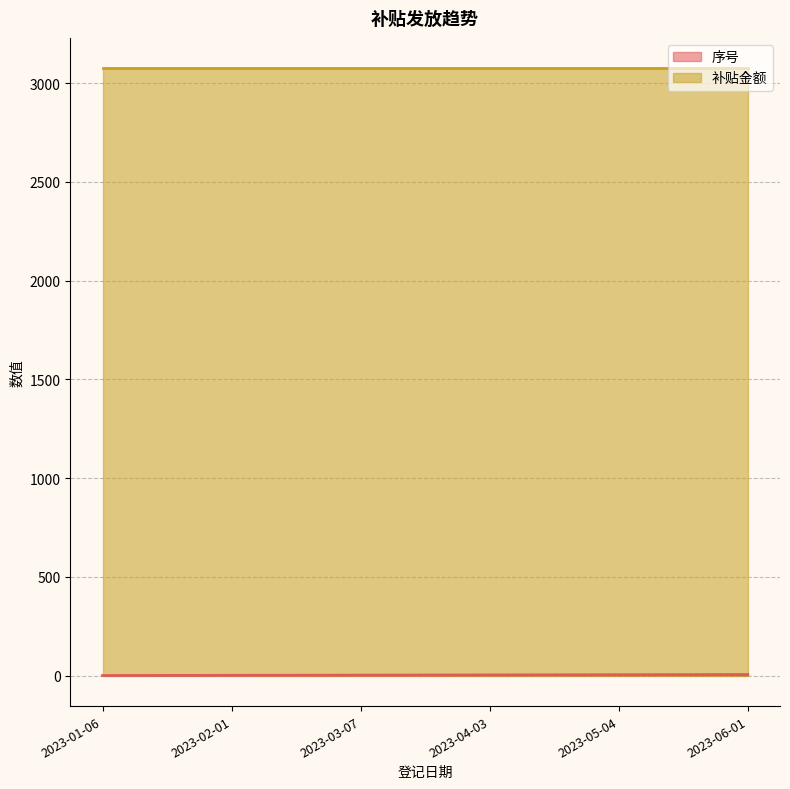

What is the smallest value displayed?

1